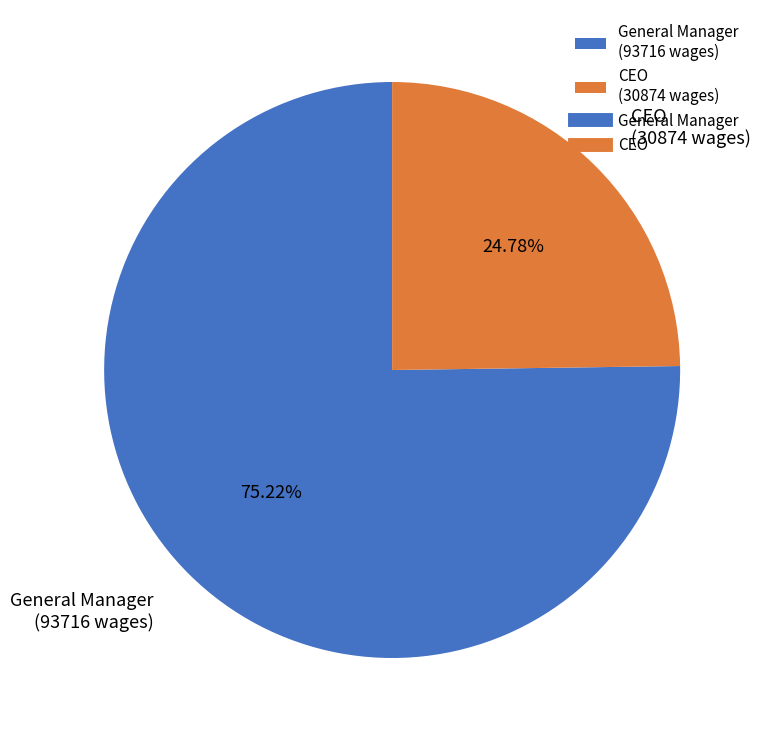

Which slice represents more than half of the pie?

General Manager